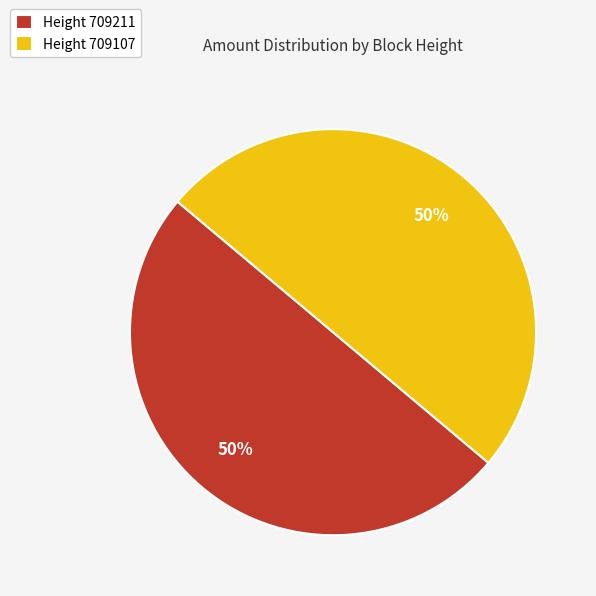

To the nearest percent, what percentage of the pie is Height 709211?

50%